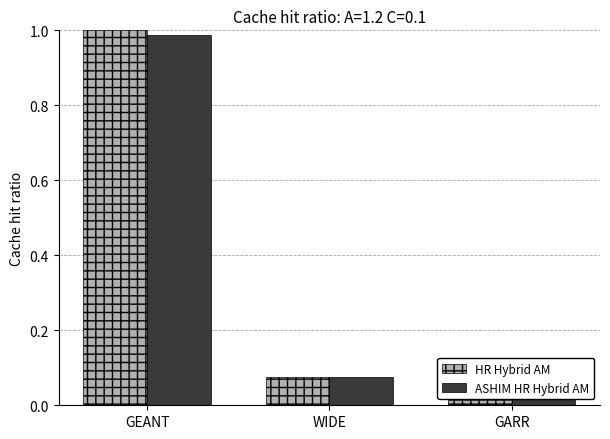

Which series has the widest spread of values?

HR Hybrid AM